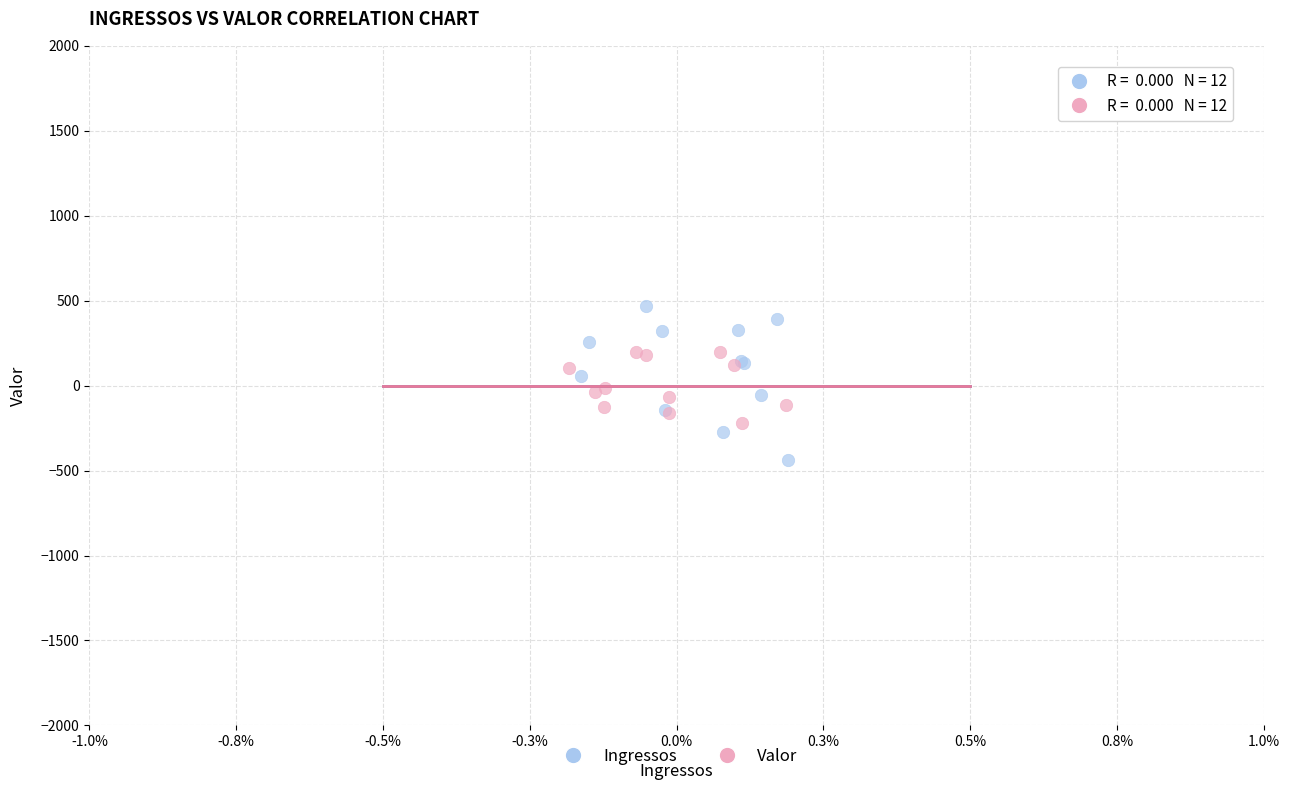

Which series has the widest spread of Y values?

Ingressos